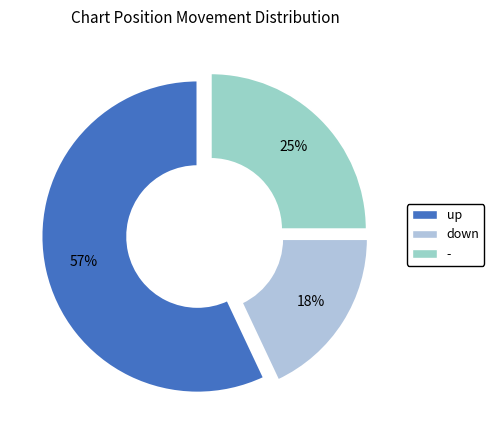

To the nearest percent, what portion does up represent?

57%